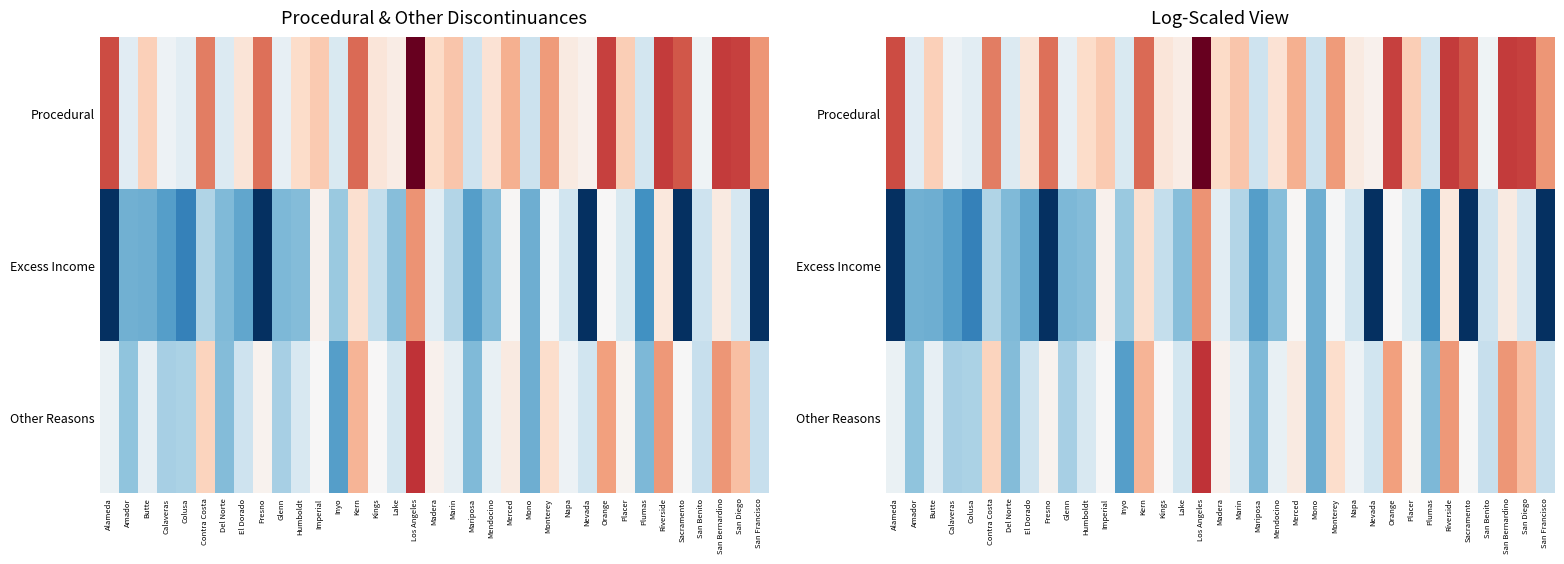

What is the average value of the Excess Income series?

0.3